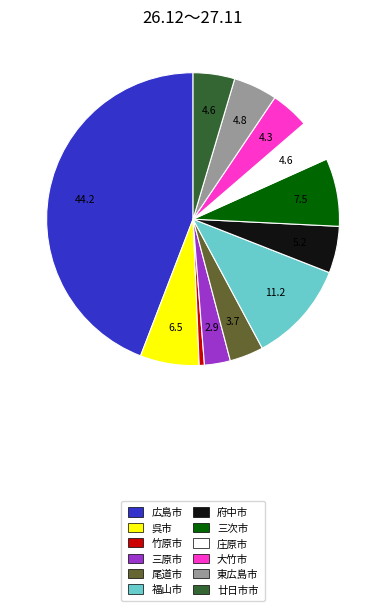

The 府中市 slice represents 11% of the pie. True or false?

False